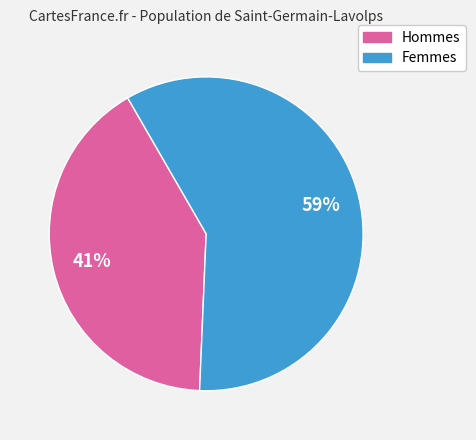

Is there a majority slice in this chart?

Yes